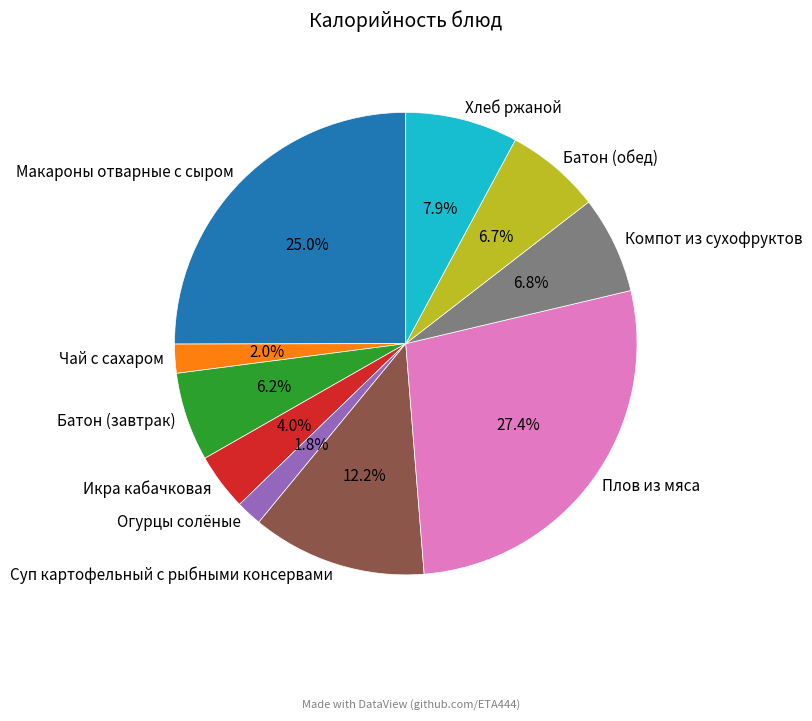

Count the number of slices in the pie.

10